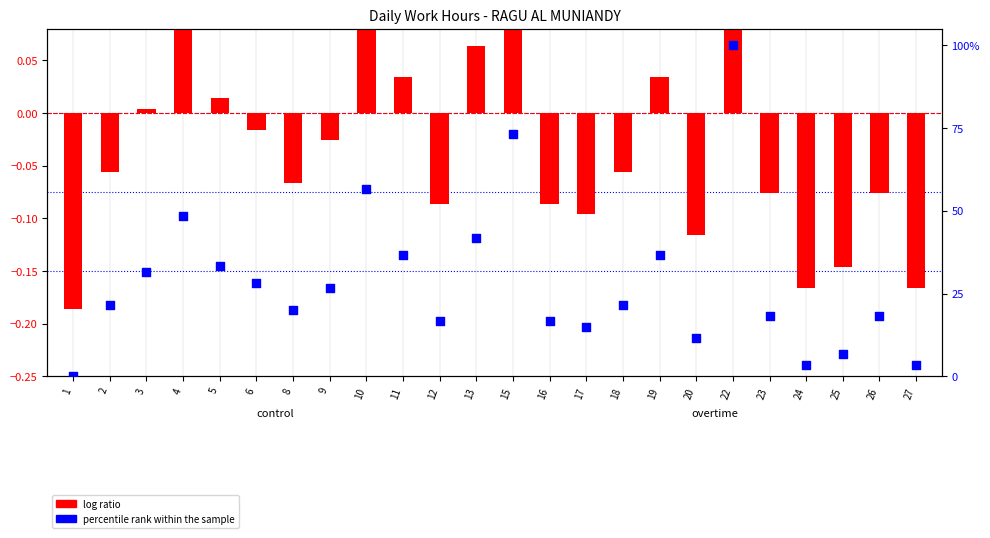

At how many categories does at least one series exceed 40?

5